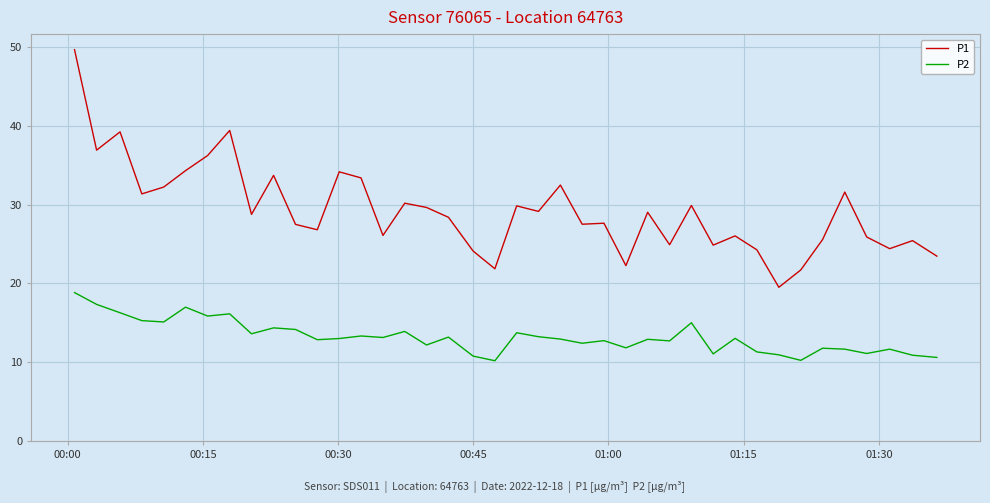

List the series in order of their overall mean, highest first.

P1, P2